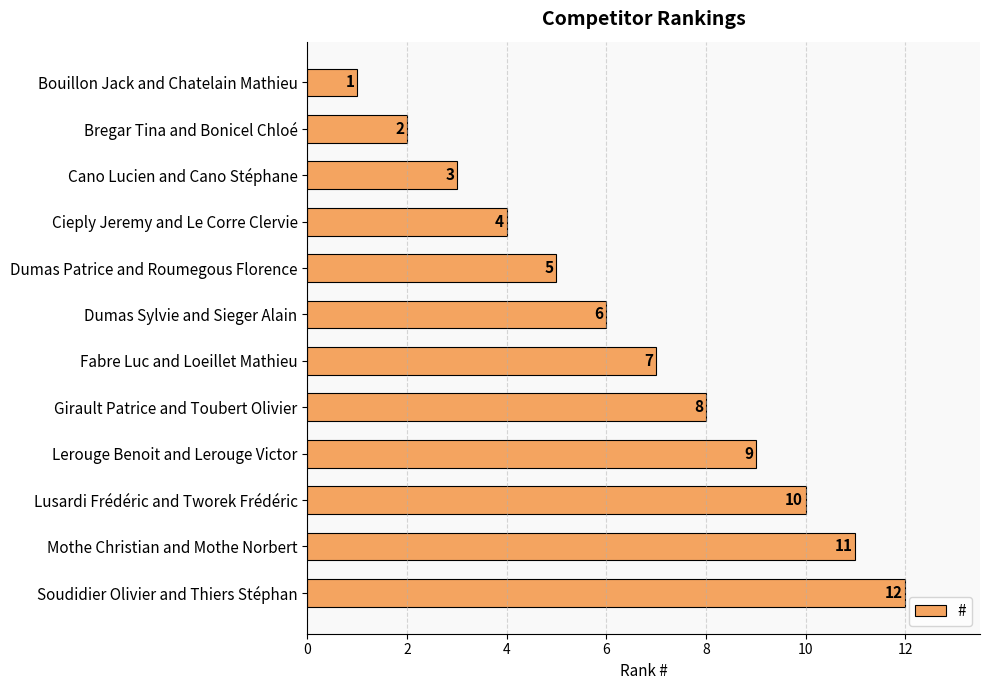

List the labels in order of value, largest first.

Soudidier Olivier and Thiers Stéphan, Mothe Christian and Mothe Norbert, Lusardi Frédéric and Tworek Frédéric, Lerouge Benoit and Lerouge Victor, Girault Patrice and Toubert Olivier, Fabre Luc and Loeillet Mathieu, Dumas Sylvie and Sieger Alain, Dumas Patrice and Roumegous Florence, Cieply Jeremy and Le Corre Clervie, Cano Lucien and Cano Stéphane, Bregar Tina and Bonicel Chloé, Bouillon Jack and Chatelain Mathieu